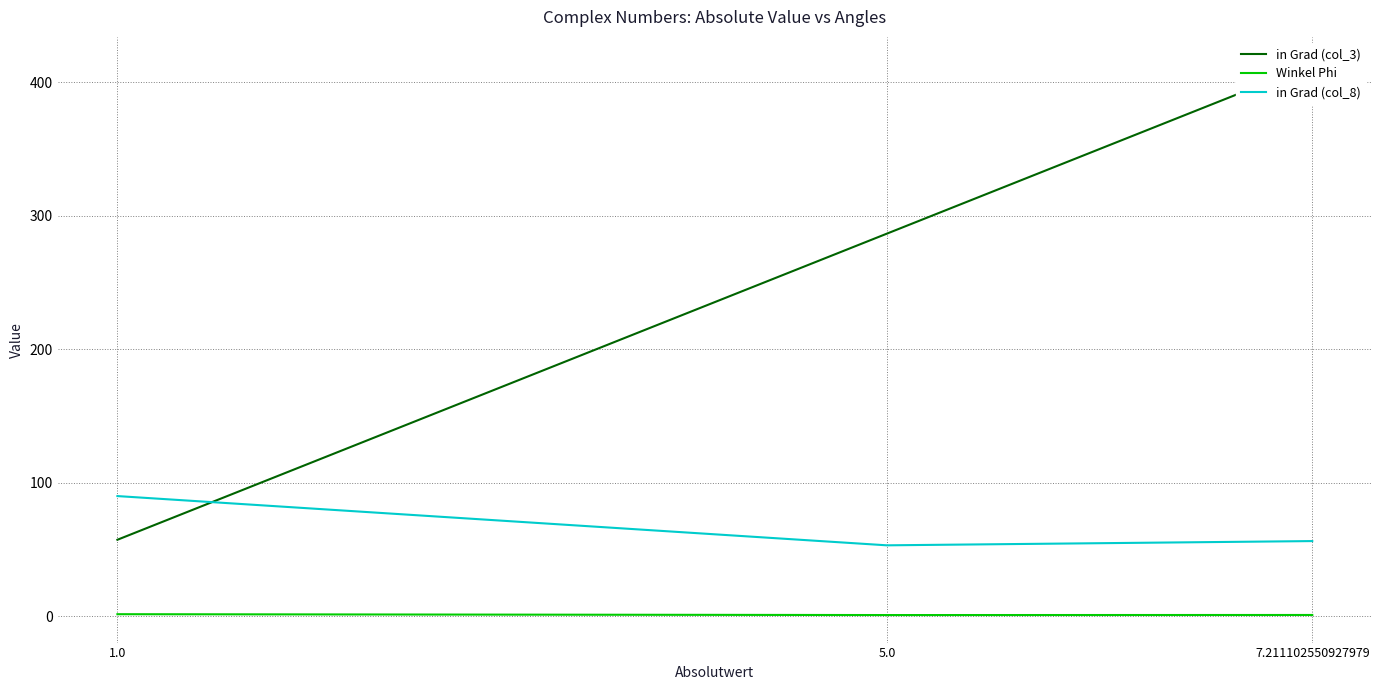

Rank the series by their maximum value, from lowest to highest.

Winkel Phi, in Grad (col_8), in Grad (col_3)